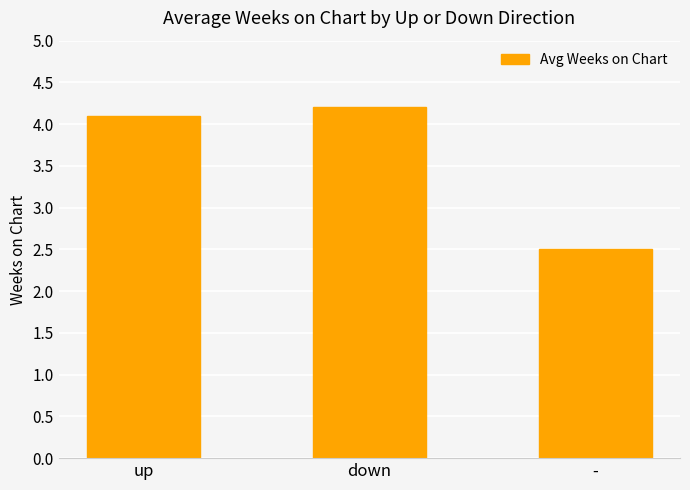

List the labels in order of value, smallest first.

-, up, down